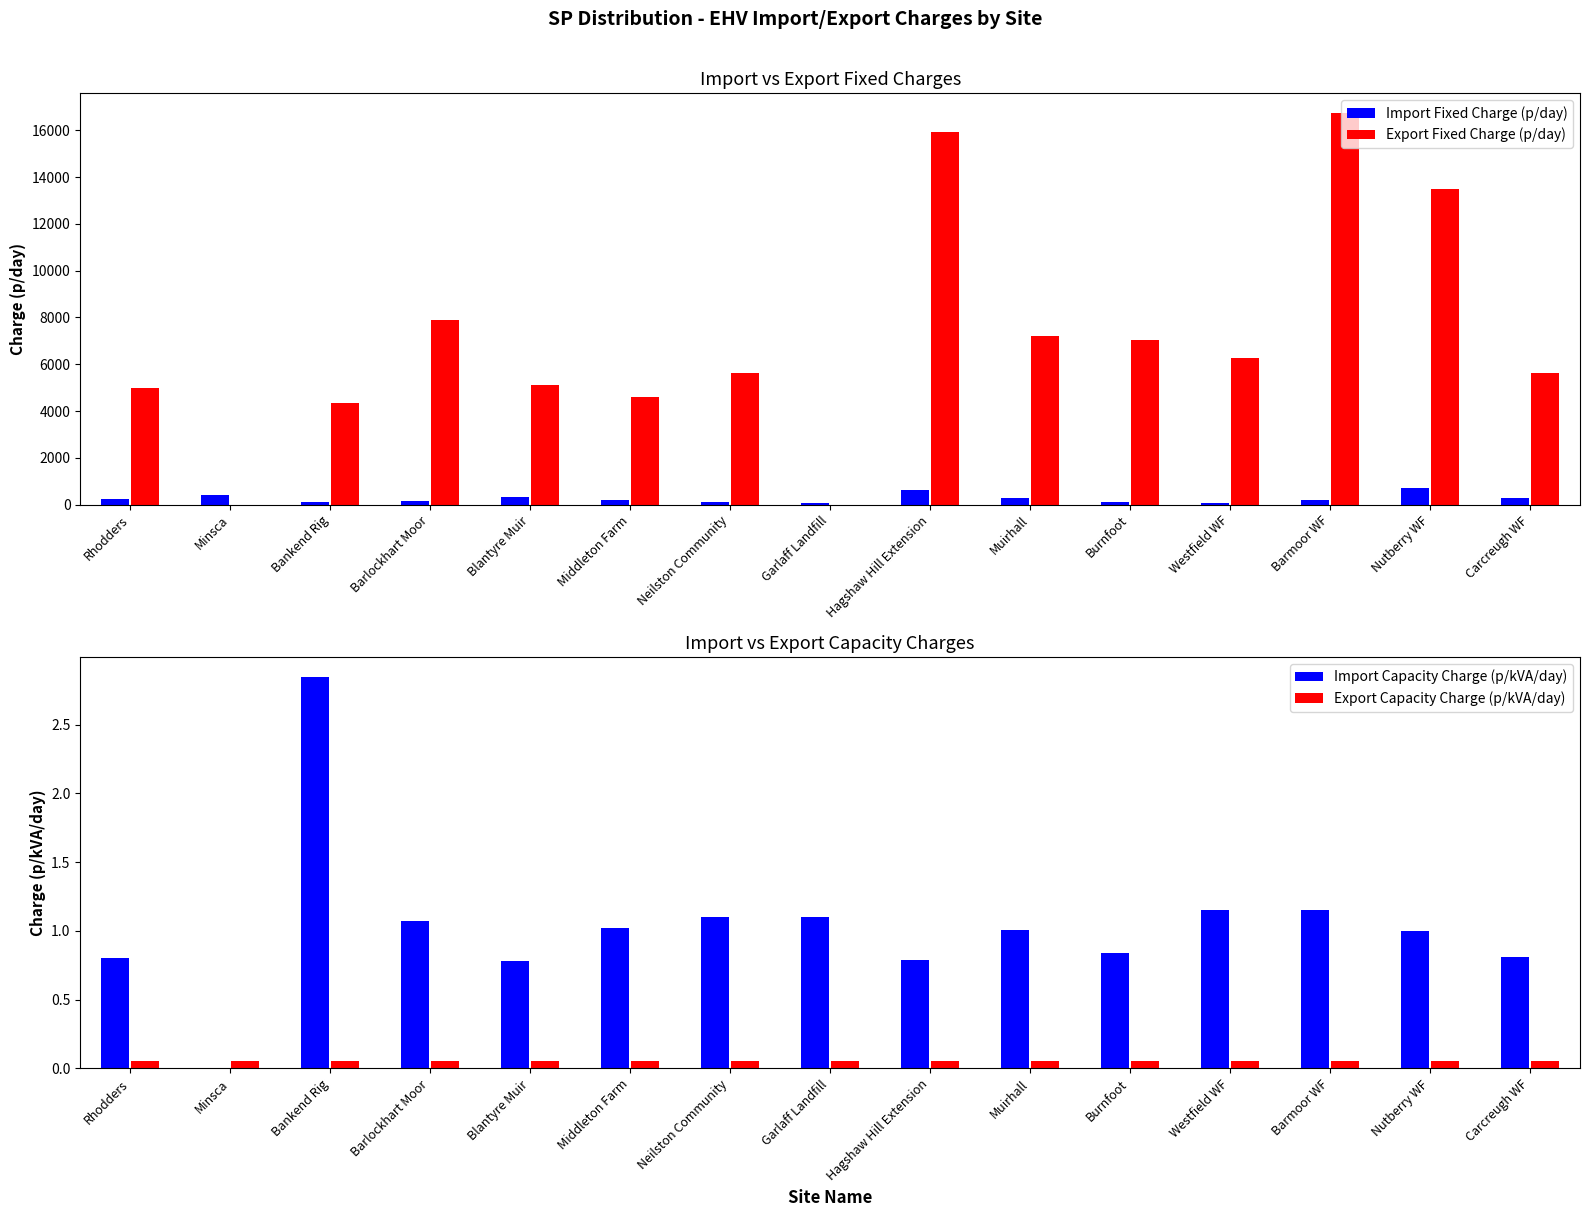

What are all the series names shown in the legend?

Import Fixed Charge (p/day), Export Fixed Charge (p/day), Import Capacity Charge (p/kVA/day), Export Capacity Charge (p/kVA/day)